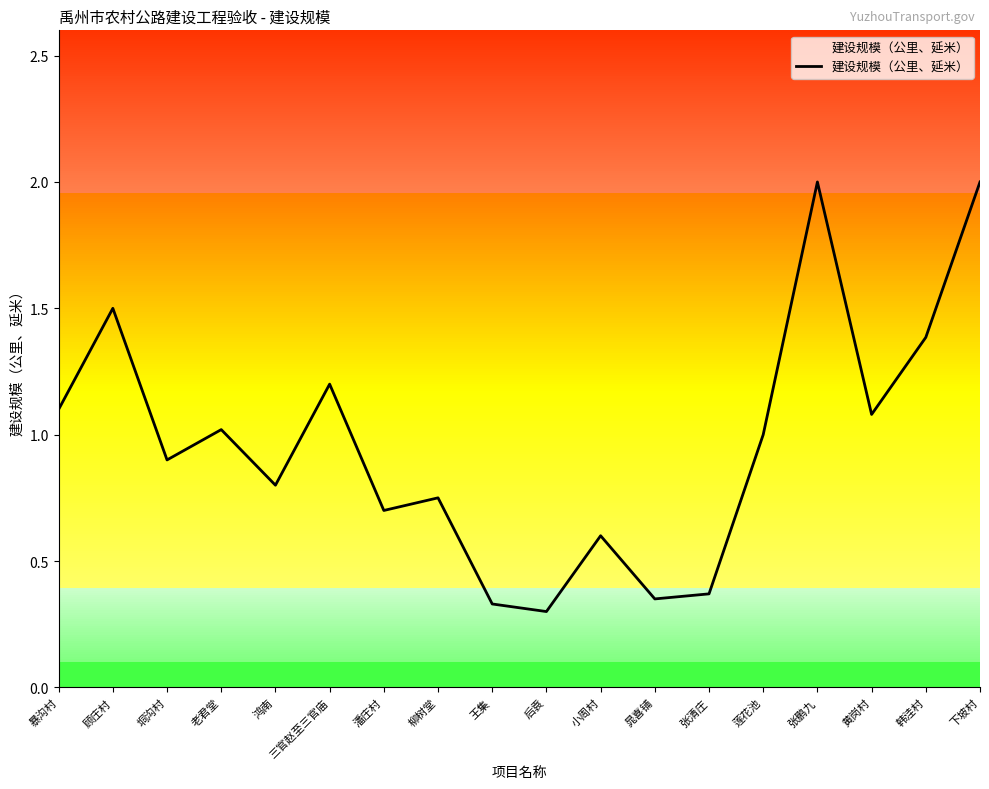

The chart shows a value of 0.4 at 张清庄. True or false?

True